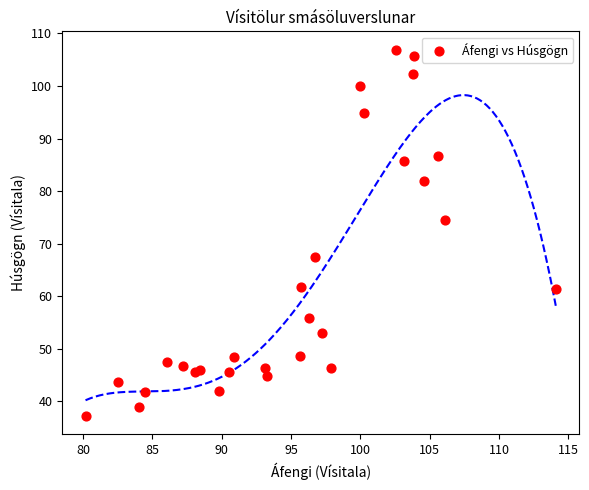

What is the range of X values (max minus min)?

33.9